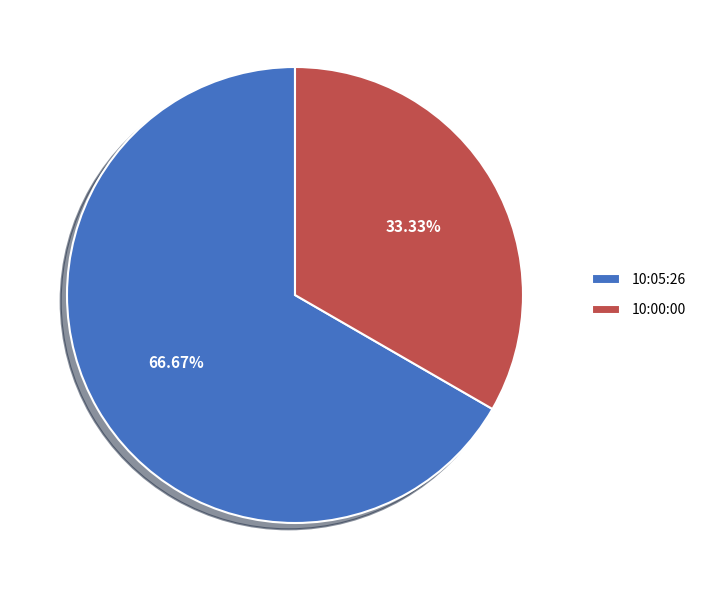

Rank the categories by value from highest to lowest.

10:05:26, 10:00:00